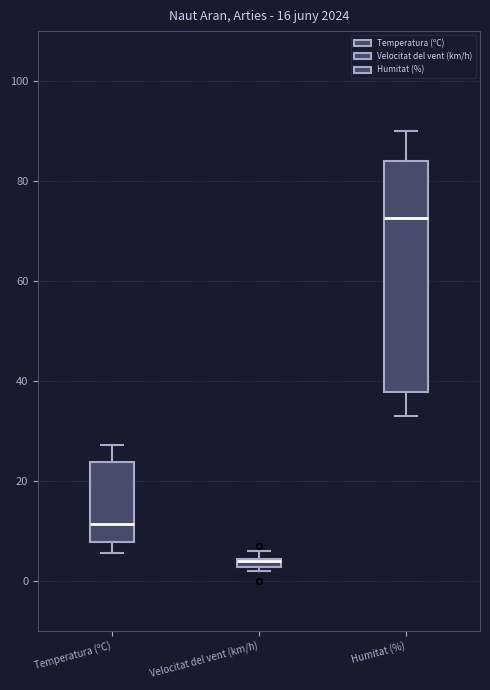

Where is the lower edge of the box for Velocitat del vent (km/h) on the y-axis? The values are not printed on the chart, so give them approximately, as read against the axis.

2